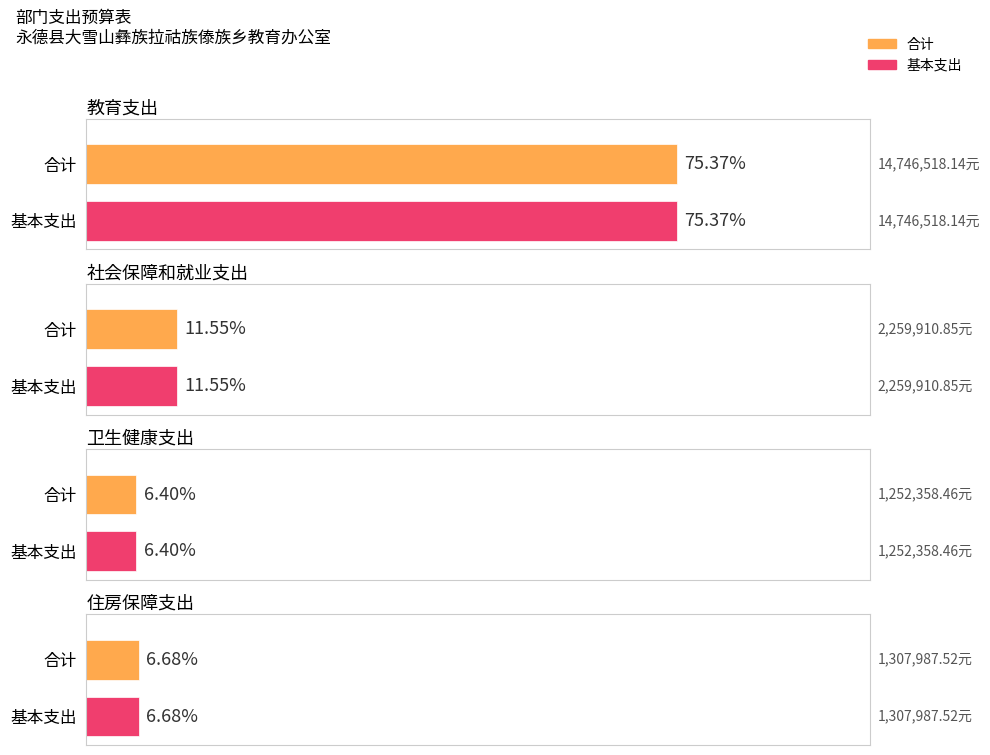

At which category is the sum across all series the highest?

教育支出